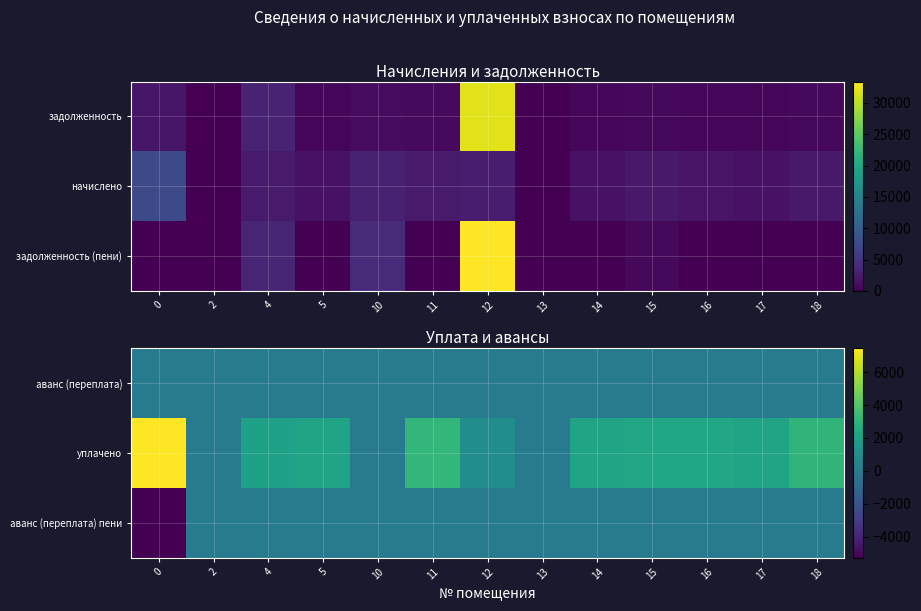

Rank the series at 12 from highest to lowest value.

уплачено, аванс (переплата), аванс (переплата) пени